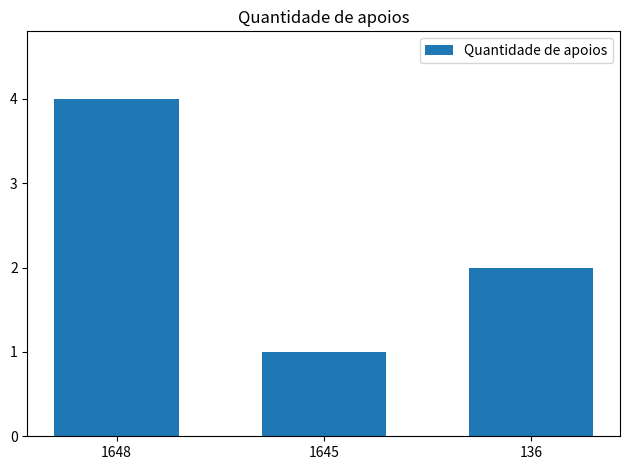

Which has a higher value, 1648 or 136?

1648